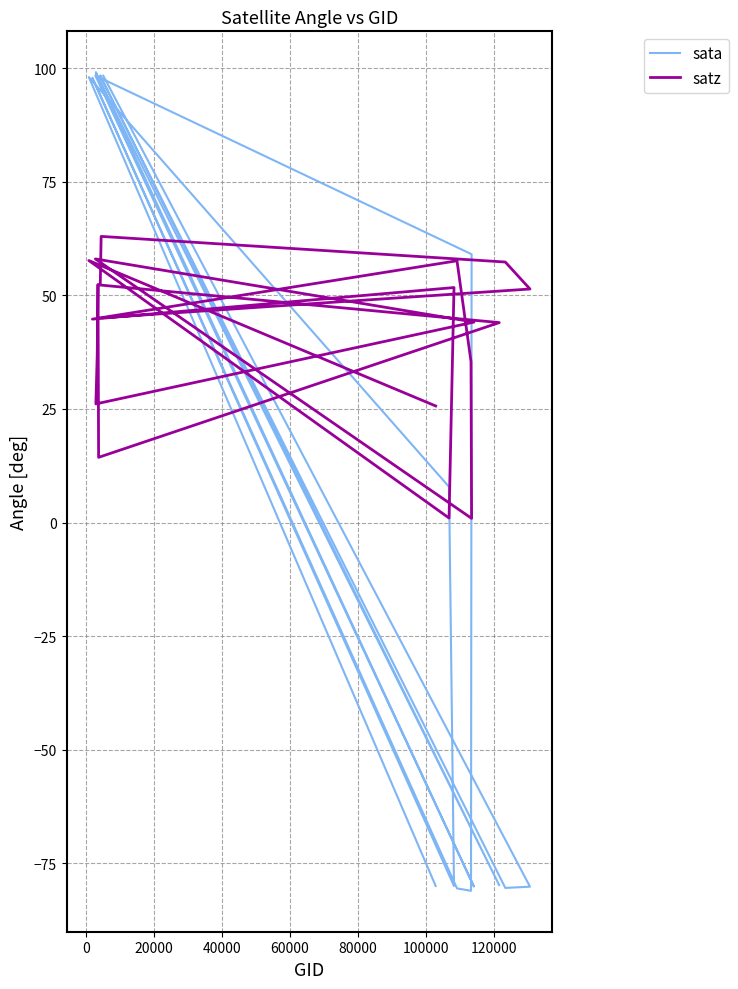

Does the chart display data point markers on the line(s)?

No